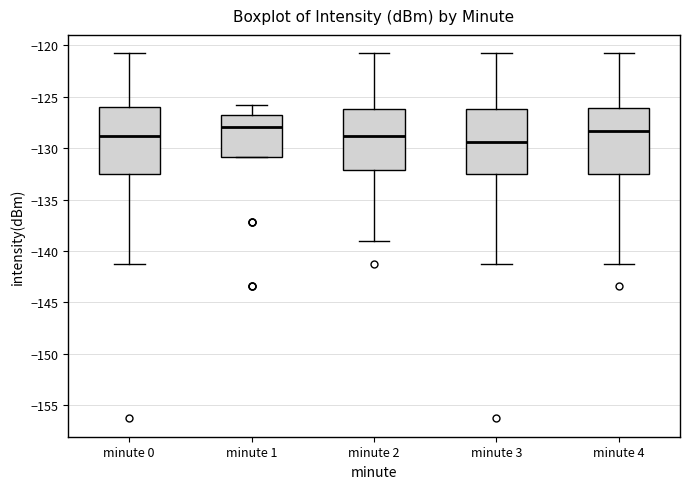

Reading left to right, transcribe this box plot: for each box, give where its median line is, the range the box spans, and where its two whiskers end, as read against the y-axis. The values are not printed on the chart, so give them approximately, as read against the axis.

minute 0: median -129.0, box -132.5 to -126.0, whiskers -141.5 to -120.5
minute 1: median -128.0, box -131.0 to -126.5, whiskers -131.0 to -126.0
minute 2: median -129.0, box -132.0 to -126.0, whiskers -139.0 to -120.5
minute 3: median -129.5, box -132.5 to -126.0, whiskers -141.5 to -120.5
minute 4: median -128.5, box -132.5 to -126.0, whiskers -141.5 to -120.5